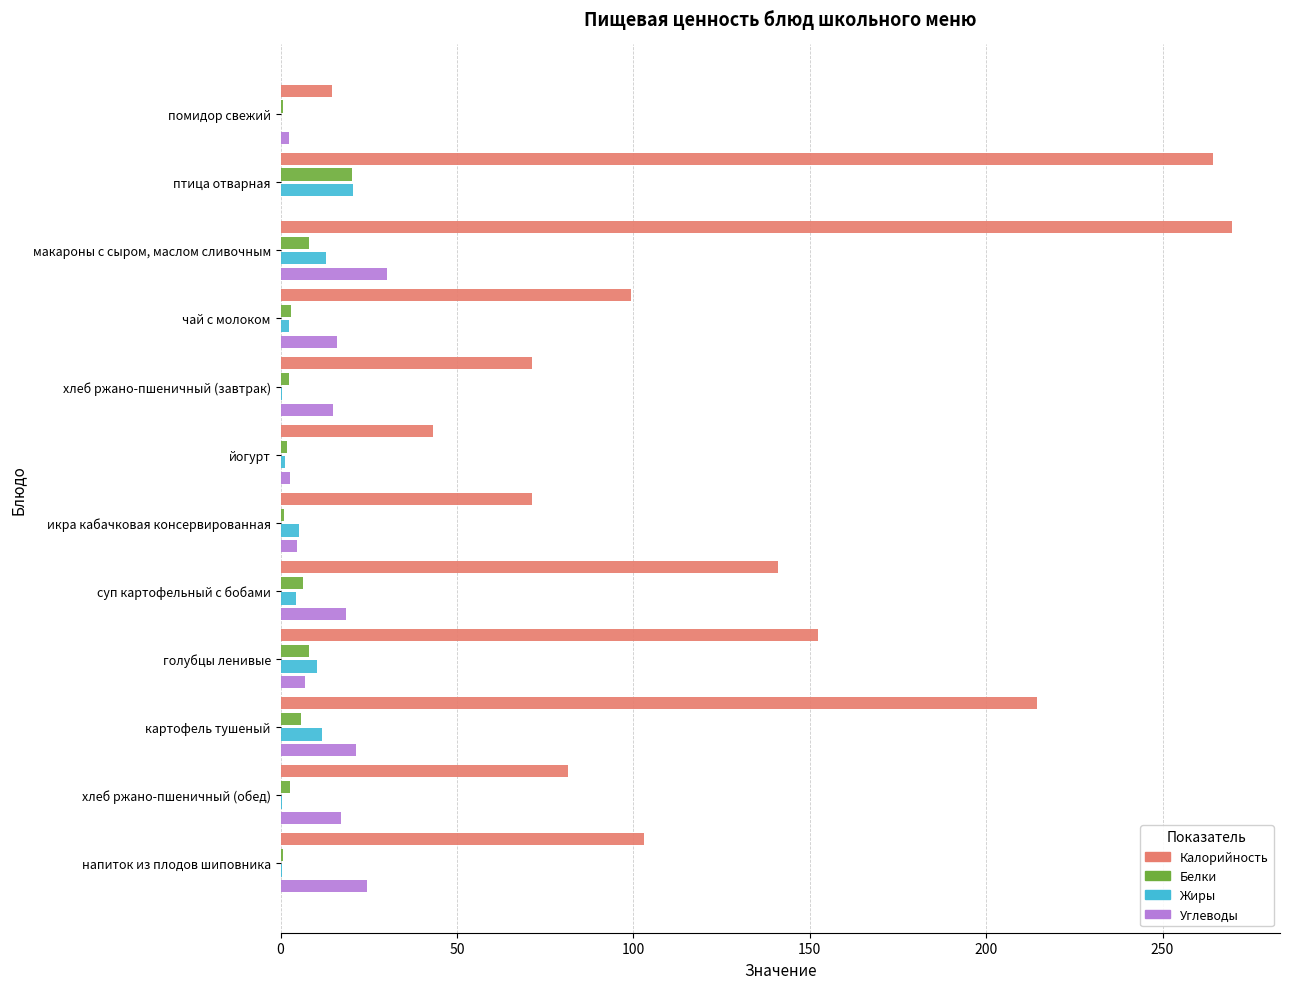

Which series has the largest total across all categories?

Калорийность